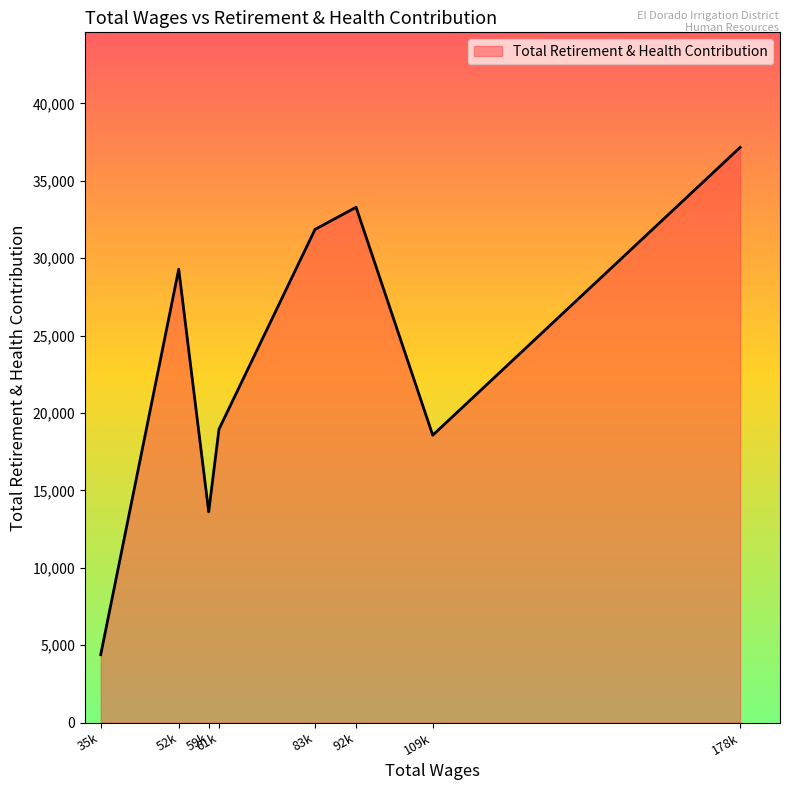

What is the greatest value displayed?

37161